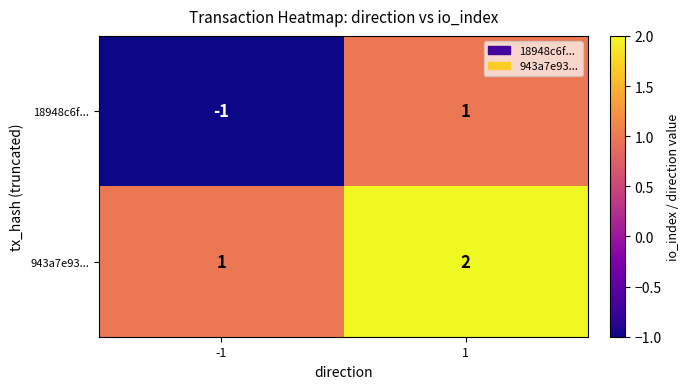

At -1, list the series in order from largest to smallest.

943a7e93..., 18948c6f...